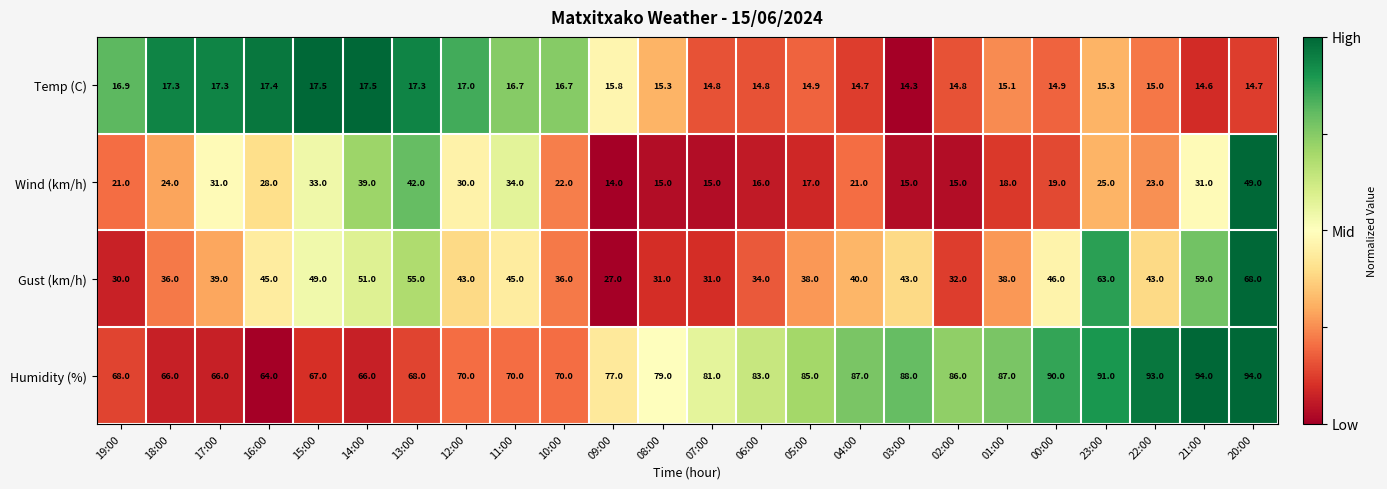

At which category is the sum across all series the highest?

20:00